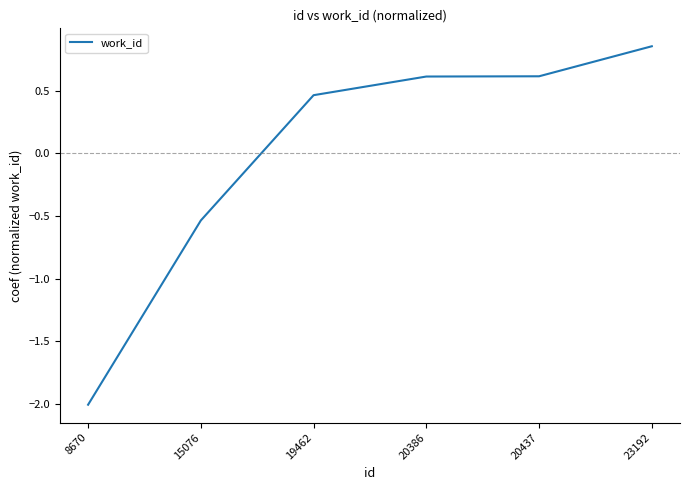

What is the difference between the values at 23192 and 15076?

1.4